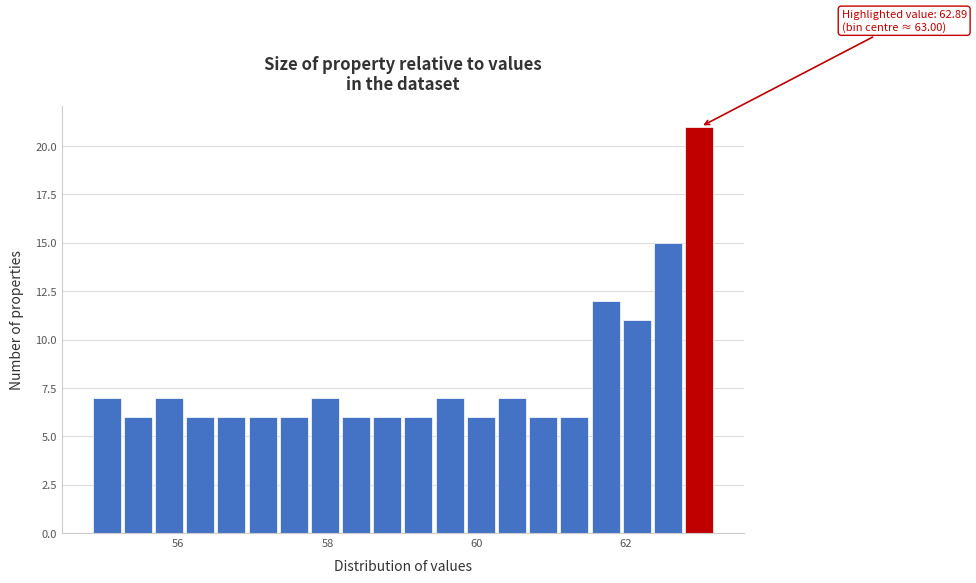

Around what value on the x-axis is the tallest bar? Give the approximate position of its centre, as read against the axis.

63.0